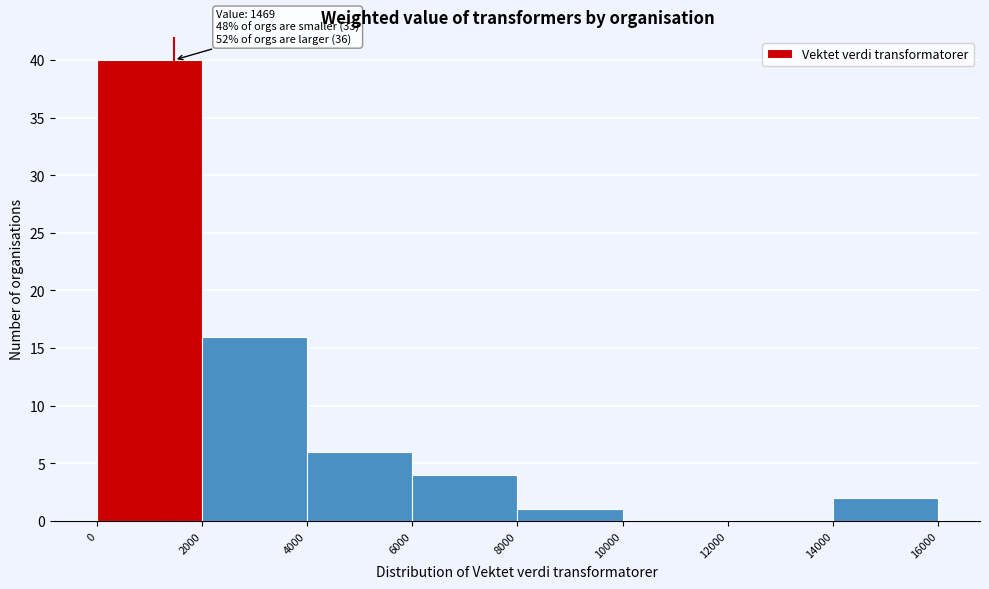

Over which range of the x-axis is the bar tallest?

0 to 2000